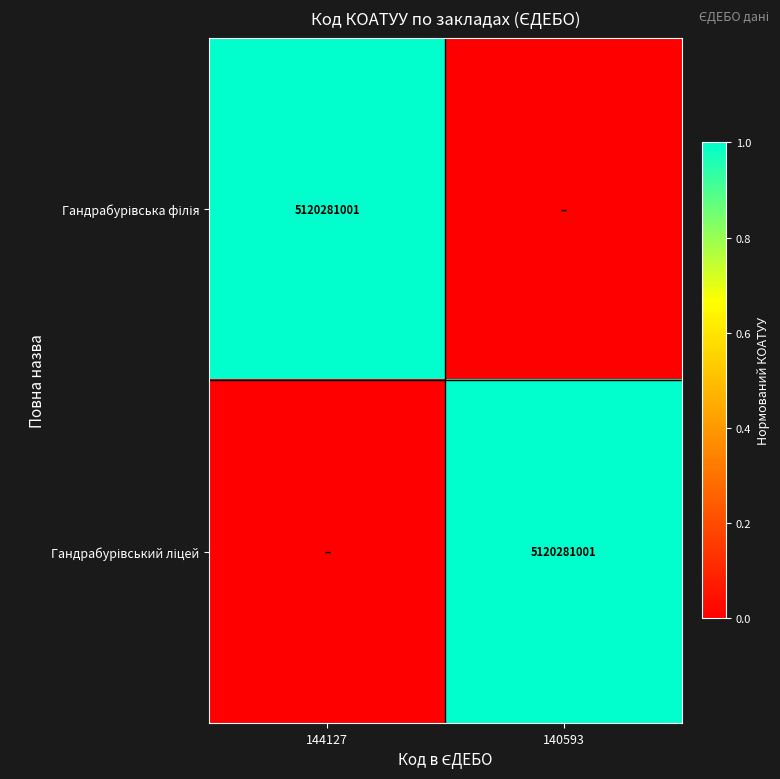

What is the difference between the highest and lowest values at 144127?

1